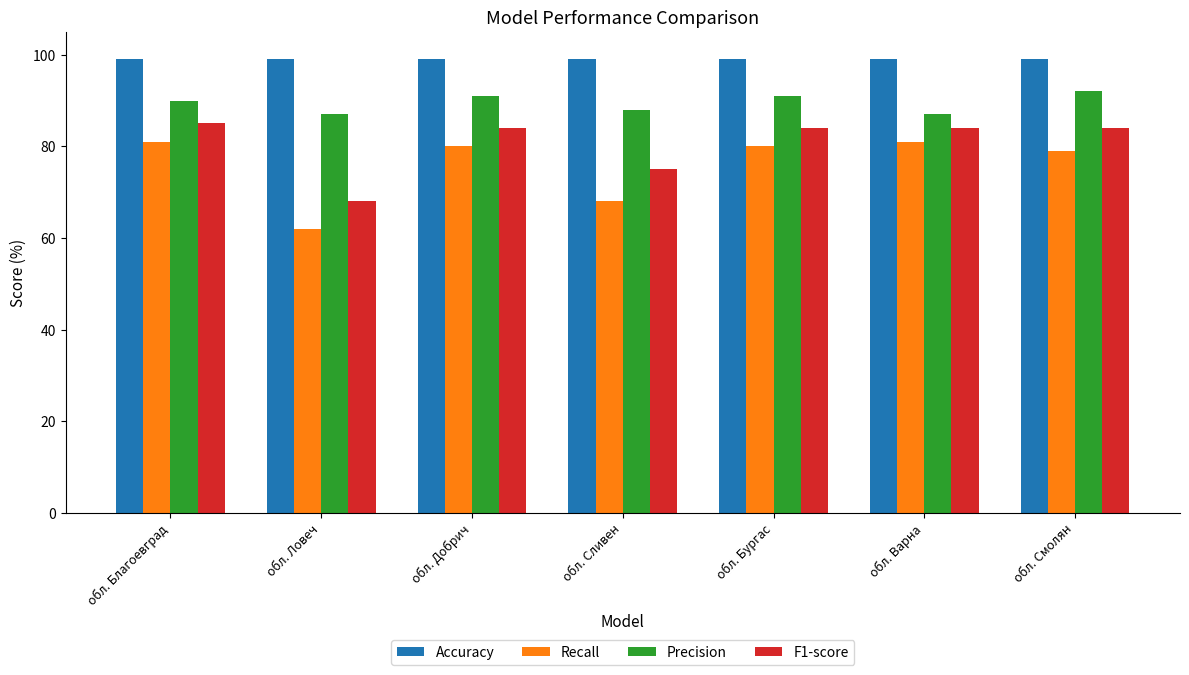

What is the label of the 2nd bar from the right?

обл. Варна